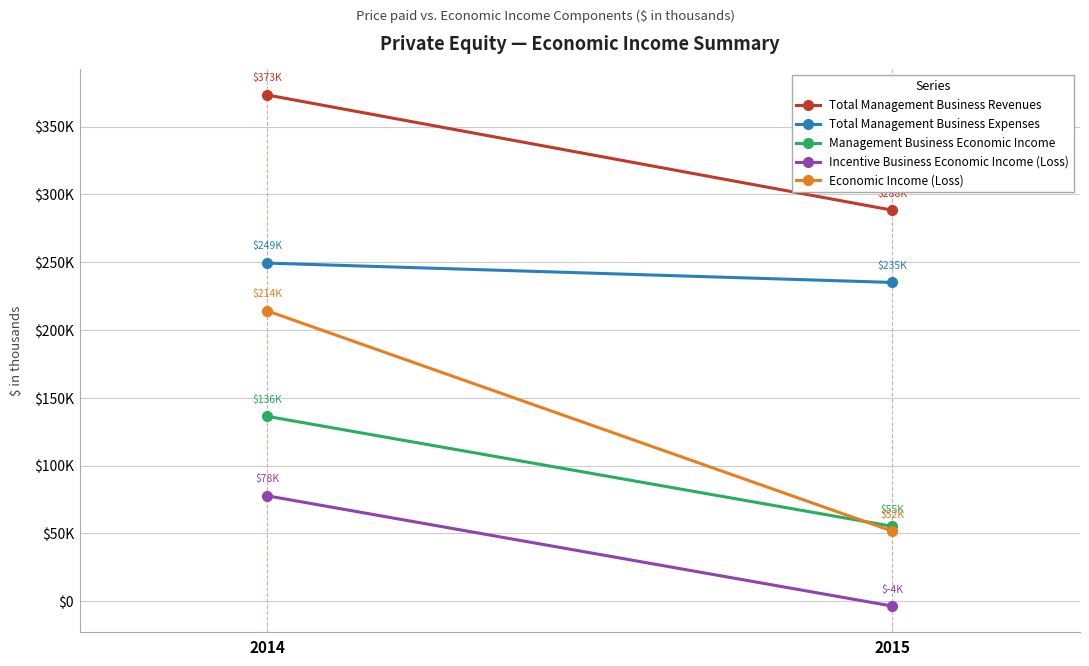

What is the value of the Incentive Business Economic Income (Loss) point at the 2nd from the left?

-3571